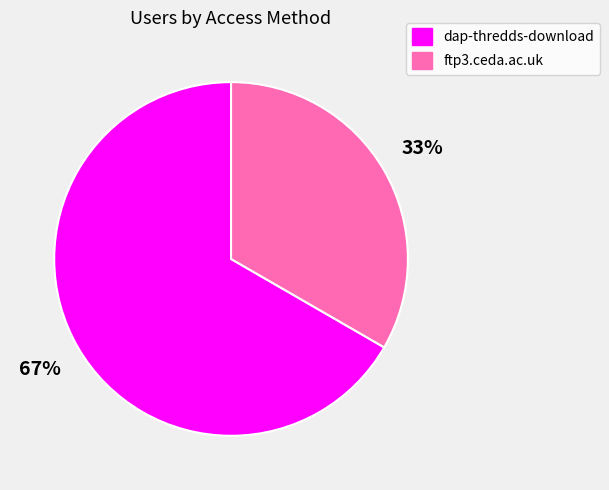

Is ftp3.ceda.ac.uk the majority of the pie?

No